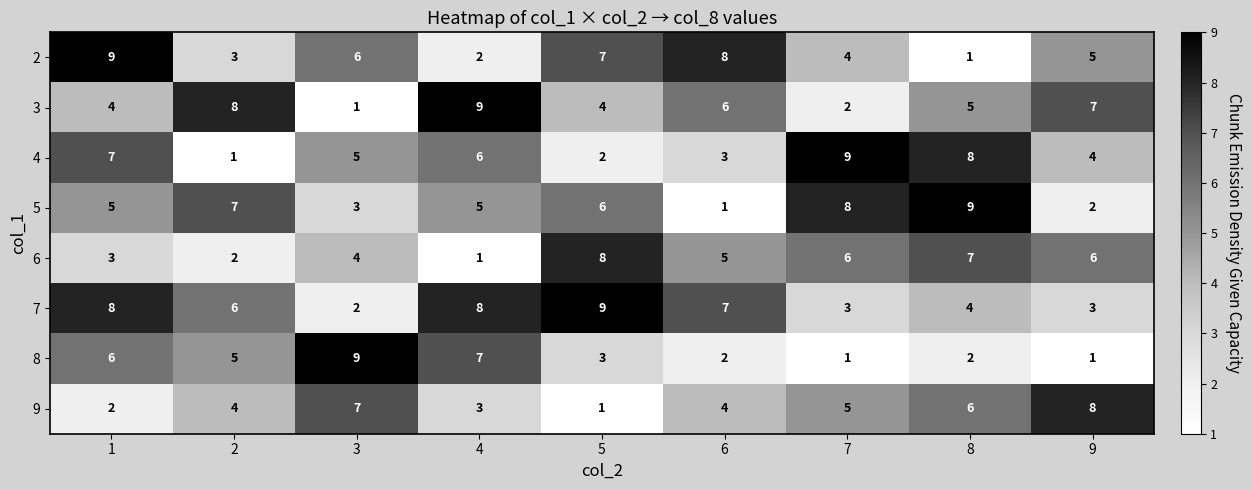

At how many categories does at least one series exceed 6?

9